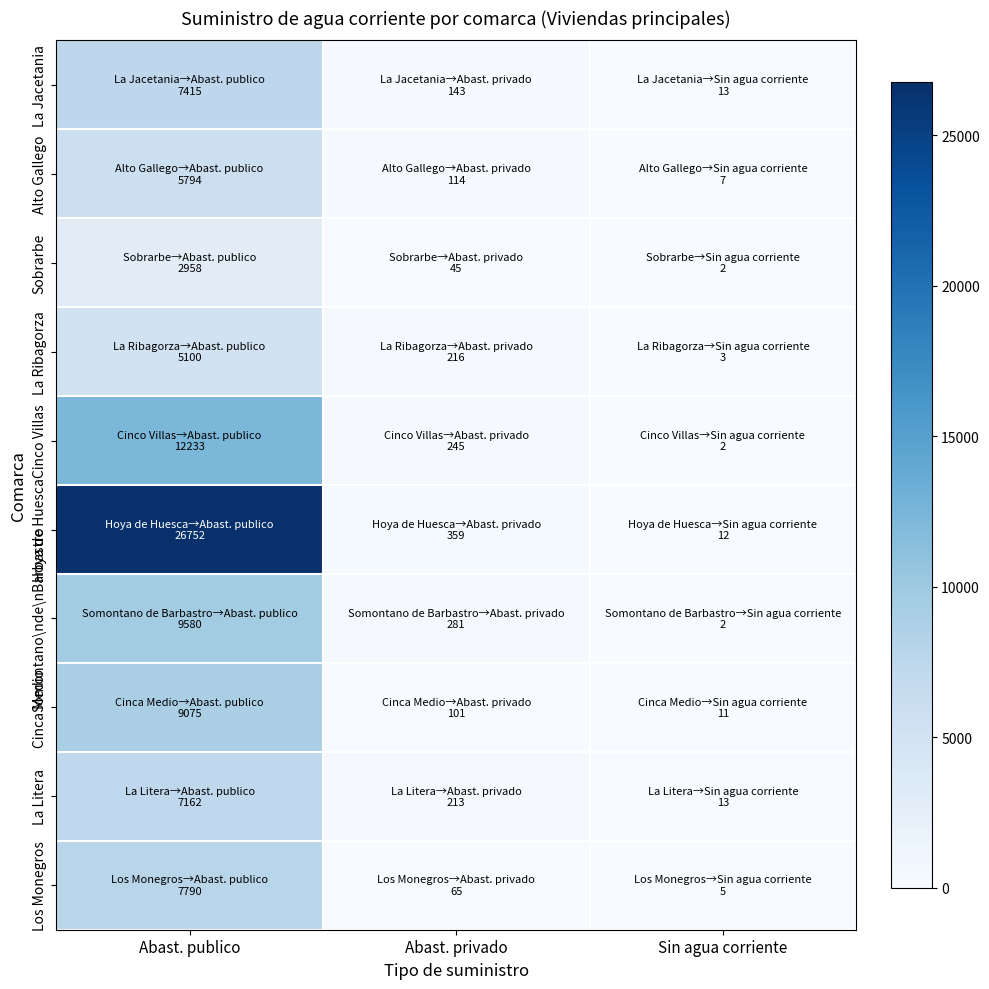

Reading left to right, what are all the values shown in this chart?

La Jacetania: Abast. publico=7415	Abast. privado=143	Sin agua corriente=13
Alto Gallego: Abast. publico=5794	Abast. privado=114	Sin agua corriente=7
Sobrarbe: Abast. publico=2958	Abast. privado=45	Sin agua corriente=2
La Ribagorza: Abast. publico=5100	Abast. privado=216	Sin agua corriente=3
Cinco Villas: Abast. publico=12233	Abast. privado=245	Sin agua corriente=2
Hoya de Huesca: Abast. publico=26752	Abast. privado=359	Sin agua corriente=12
Somontano\nde\nBarbastro: Abast. publico=9580	Abast. privado=281	Sin agua corriente=2
Cinca Medio: Abast. publico=9075	Abast. privado=101	Sin agua corriente=11
La Litera: Abast. publico=7162	Abast. privado=213	Sin agua corriente=13
Los Monegros: Abast. publico=7790	Abast. privado=65	Sin agua corriente=5